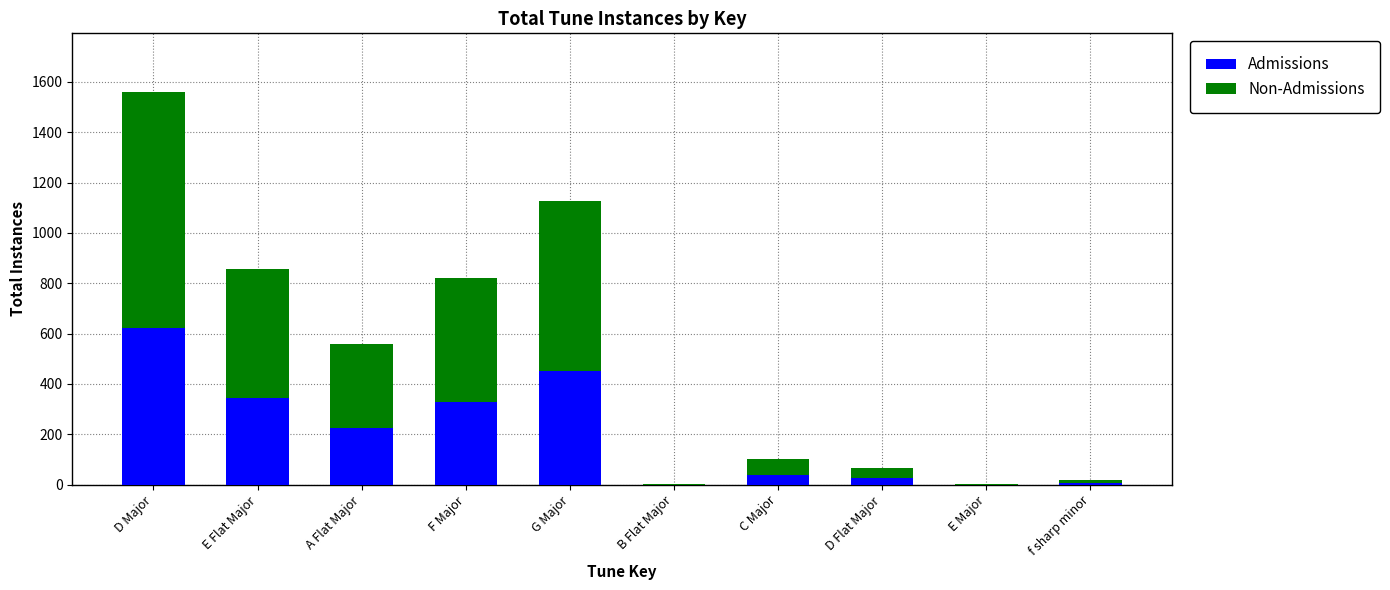

What are all the series names shown in the legend?

Admissions, Non-Admissions